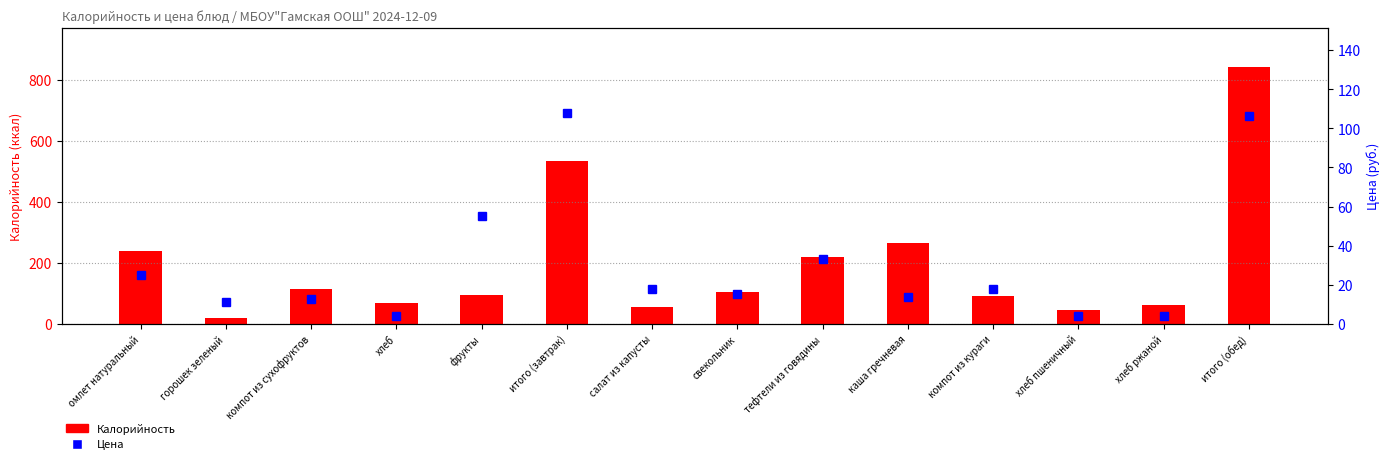

Rank the series by their average value, from lowest to highest.

Цена, Калорийность